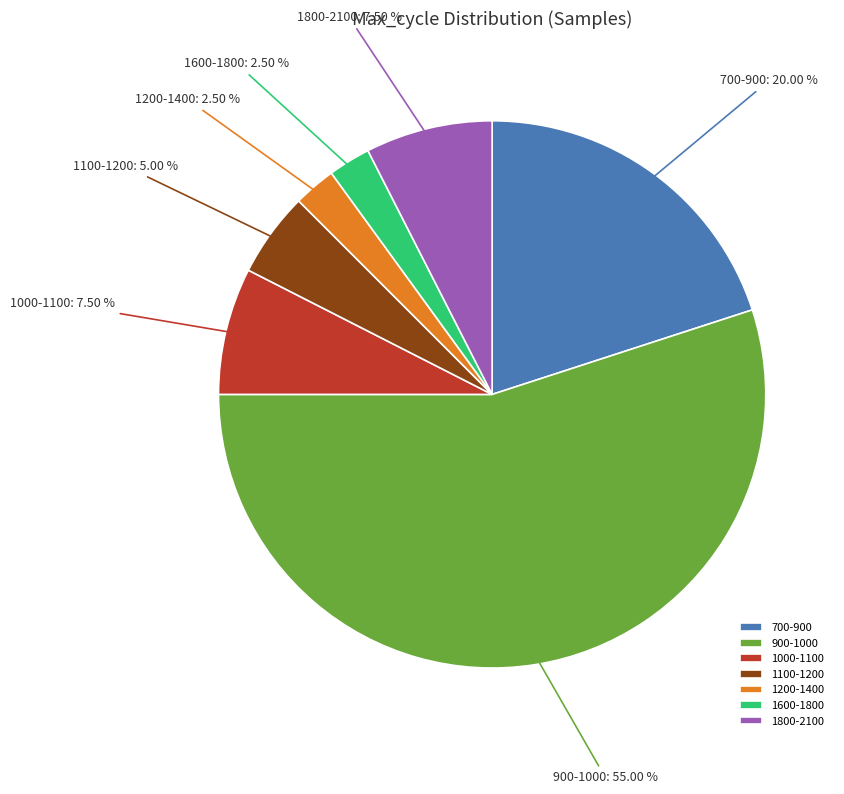

Do 1000-1100 and 1100-1200 together represent more than half of the pie?

No